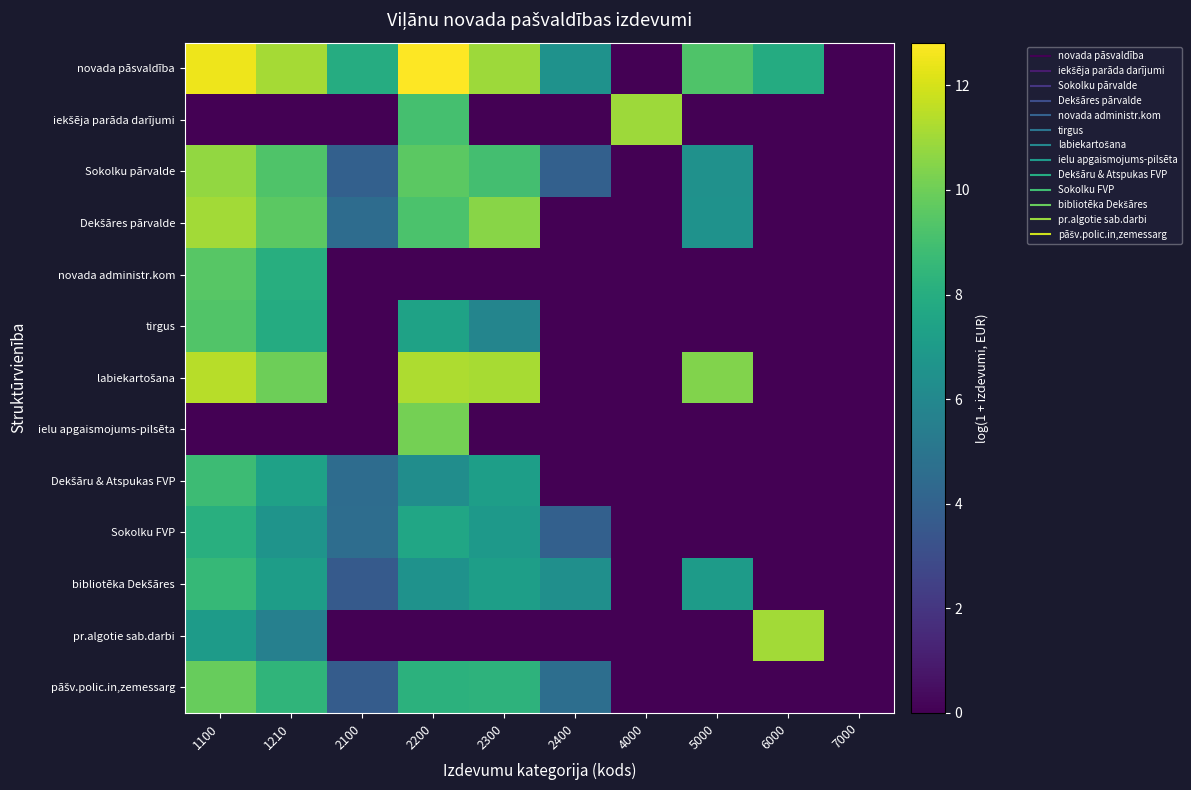

Rank the series at 1100 from highest to lowest value.

novada pāsvaldība, labiekartošana, Dekšāres pārvalde, Sokolku pārvalde, pāšv.polic.in,zemessarg, novada administr.kom, tirgus, Dekšāru & Atspukas FVP, bibliotēka Dekšāres, Sokolku FVP, pr.algotie sab.darbi, iekšēja parāda darījumi, ielu apgaismojums-pilsēta